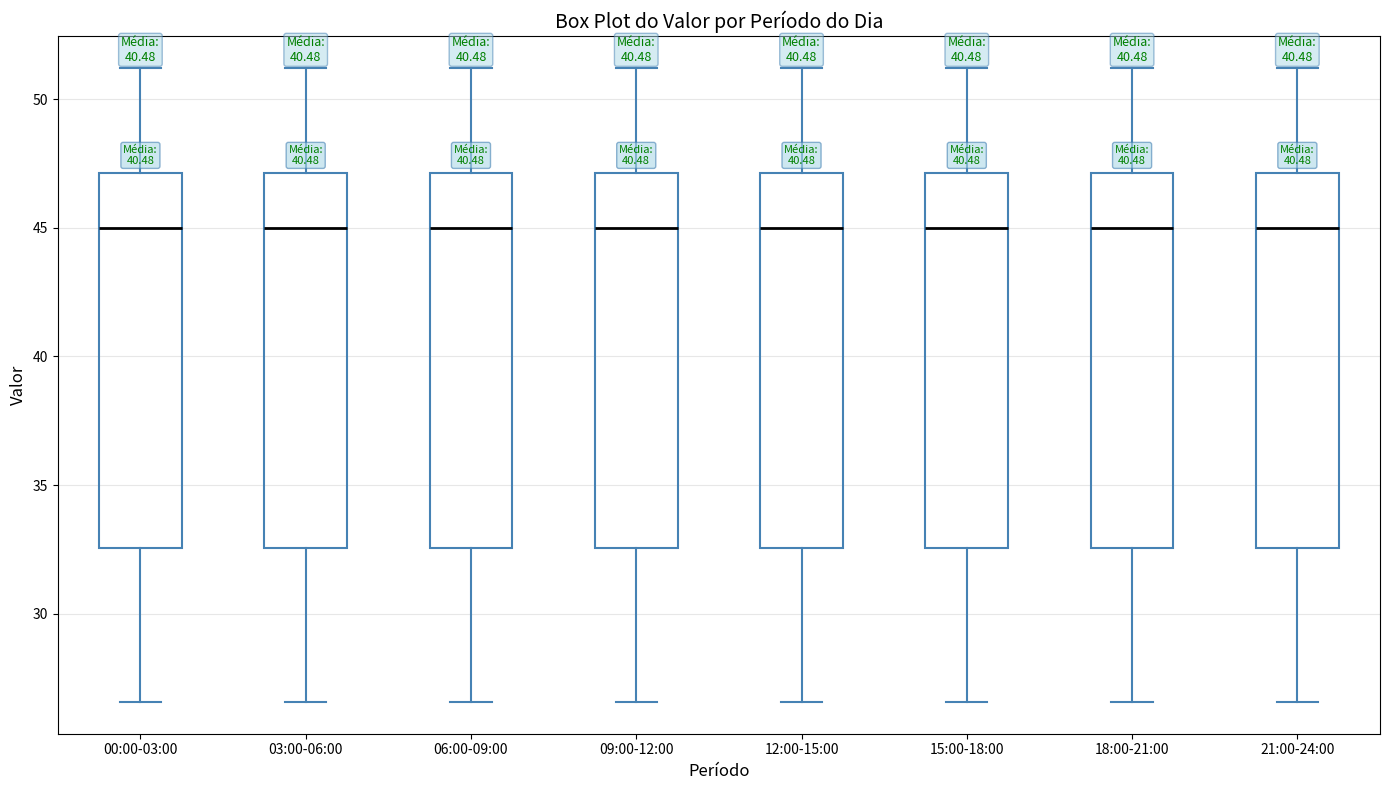

Reading left to right, transcribe this box plot: for each box, give where its median line is, the range the box spans, and where its two whiskers end, as read against the y-axis. The values are not printed on the chart, so give them approximately, as read against the axis.

00:00-03:00: median 45.0, box 32.5 to 47.0, whiskers 26.5 to 51.0
03:00-06:00: median 45.0, box 32.5 to 47.0, whiskers 26.5 to 51.0
06:00-09:00: median 45.0, box 32.5 to 47.0, whiskers 26.5 to 51.0
09:00-12:00: median 45.0, box 32.5 to 47.0, whiskers 26.5 to 51.0
12:00-15:00: median 45.0, box 32.5 to 47.0, whiskers 26.5 to 51.0
15:00-18:00: median 45.0, box 32.5 to 47.0, whiskers 26.5 to 51.0
18:00-21:00: median 45.0, box 32.5 to 47.0, whiskers 26.5 to 51.0
21:00-24:00: median 45.0, box 32.5 to 47.0, whiskers 26.5 to 51.0